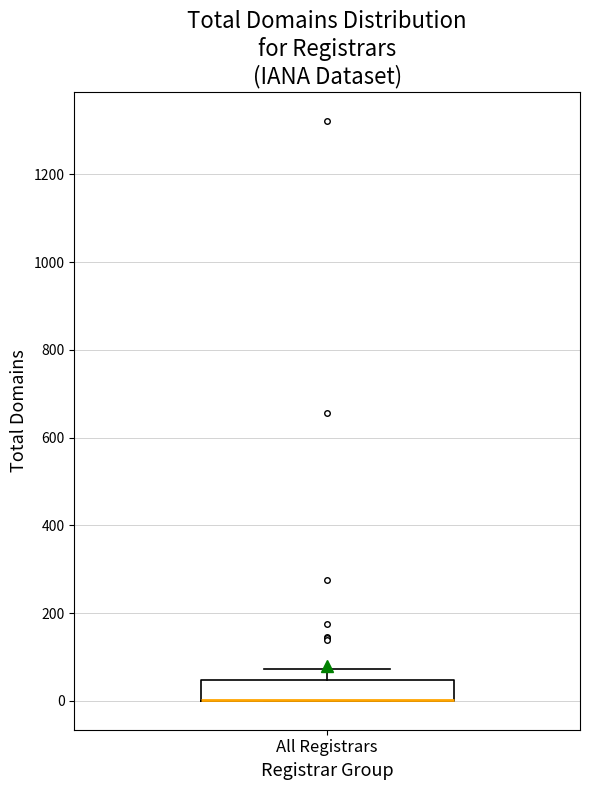

Read this box plot against the y-axis: the position of the median line, the range covered by the box, and the ends of both whiskers. The values are not printed on the chart, so give them approximately, as read against the axis.

median 0 (drawn on the box's lower edge), box 0 to 40, whiskers 0 to 80